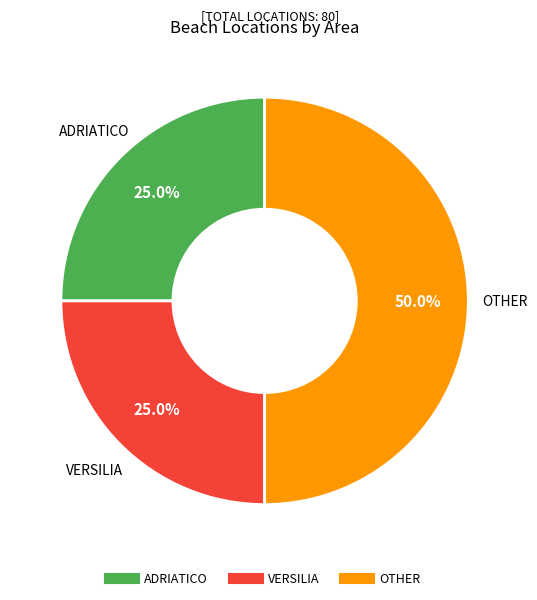

To the nearest percent, what is the difference between the largest and smallest slice percentages?

25%